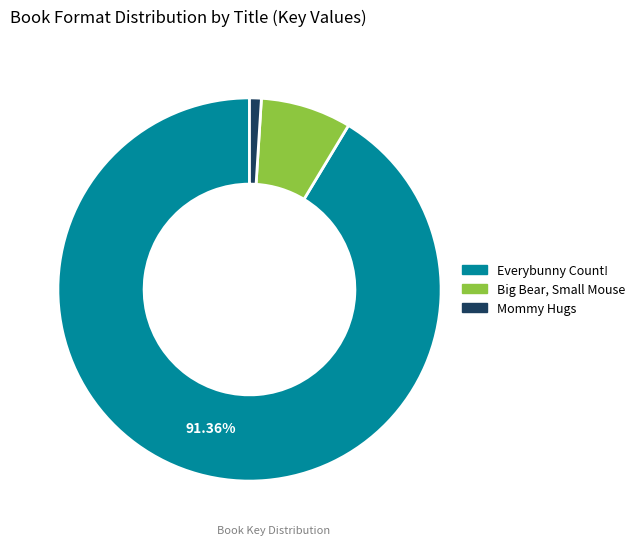

Which category has the biggest portion of the pie?

Everybunny Count!